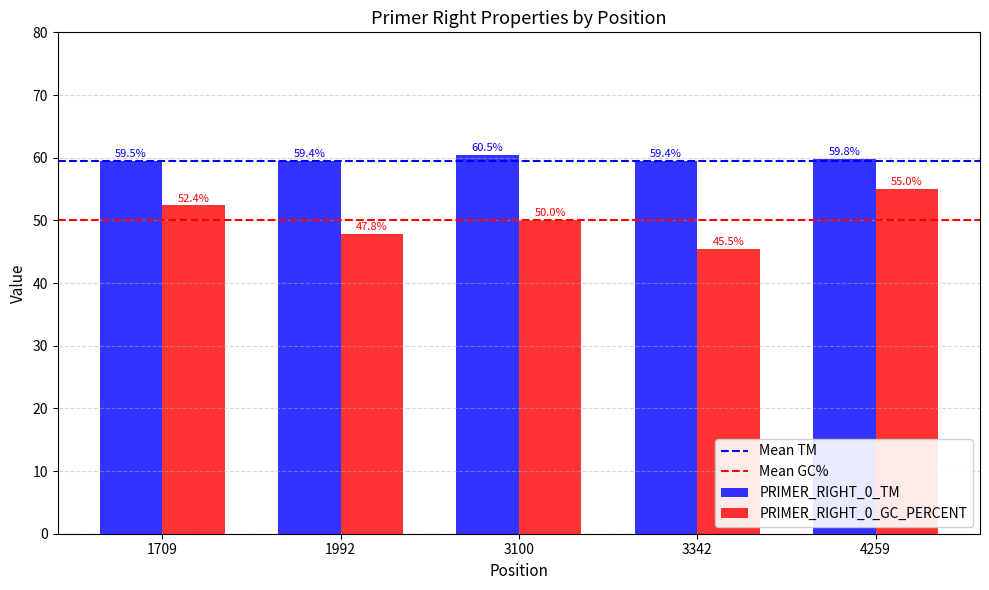

What is the average value of the PRIMER_RIGHT_0_GC_PERCENT series?

50.1